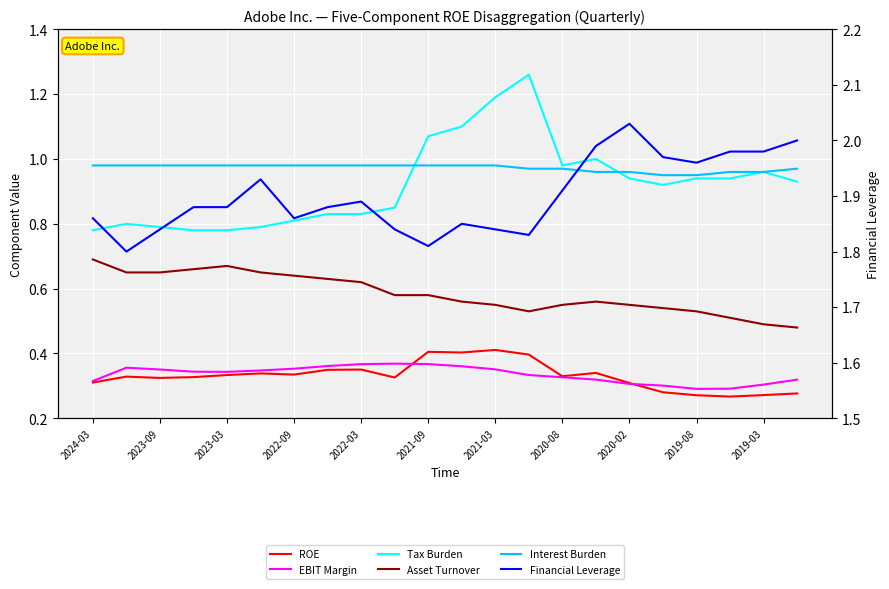

Reading left to right, extract all data points from this chart.

ROE: 0.3	0.3	0.3	0.3	0.3	0.3	0.3	0.3	0.4	0.3	0.4	0.4	0.4	0.4	0.3	0.3	0.3	0.3	0.3	0.3	0.3	0.3
EBIT Margin: 0.3	0.4	0.4	0.3	0.3	0.3	0.4	0.4	0.4	0.4	0.4	0.4	0.4	0.3	0.3	0.3	0.3	0.3	0.3	0.3	0.3	0.3
Tax Burden: 0.8	0.8	0.8	0.8	0.8	0.8	0.8	0.8	0.8	0.8	1.1	1.1	1.2	1.3	1.0	1.0	0.9	0.9	0.9	0.9	1.0	0.9
Asset Turnover: 0.7	0.7	0.7	0.7	0.7	0.7	0.6	0.6	0.6	0.6	0.6	0.6	0.6	0.5	0.6	0.6	0.6	0.5	0.5	0.5	0.5	0.5
Interest Burden: 1.0	1.0	1.0	1.0	1.0	1.0	1.0	1.0	1.0	1.0	1.0	1.0	1.0	1.0	1.0	1.0	1.0	0.9	0.9	1.0	1.0	1.0
Financial Leverage: 1.9	1.8	1.8	1.9	1.9	1.9	1.9	1.9	1.9	1.8	1.8	1.9	1.8	1.8	1.9	2.0	2.0	2.0	2.0	2.0	2.0	2.0